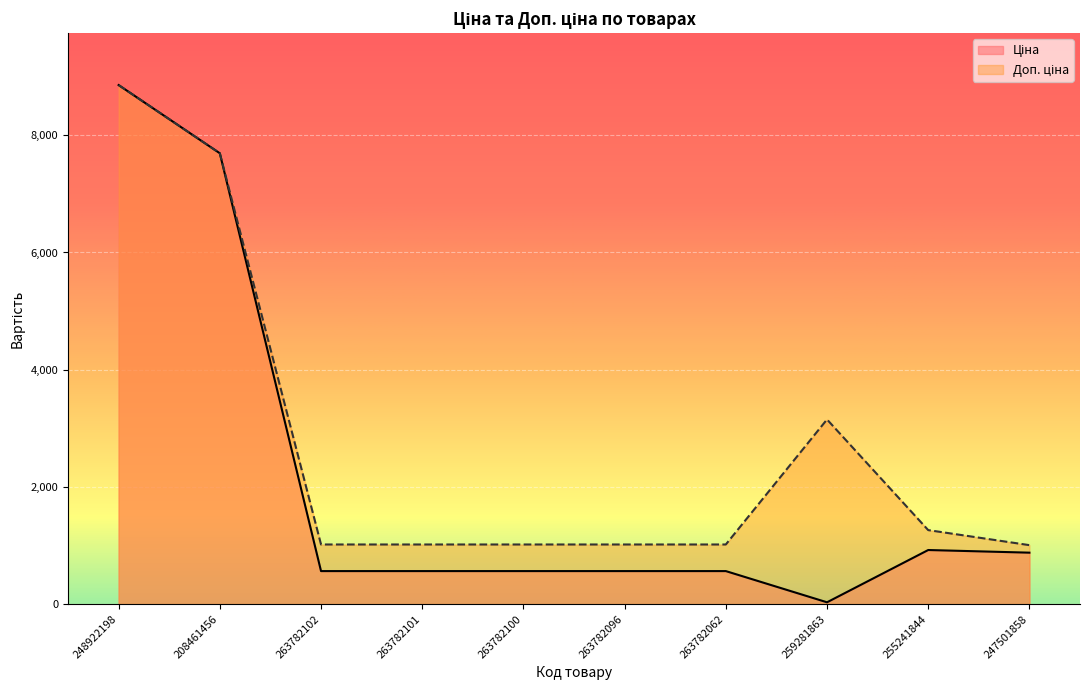

True or false: Ціна has more than 0 points higher than both neighbors.

True